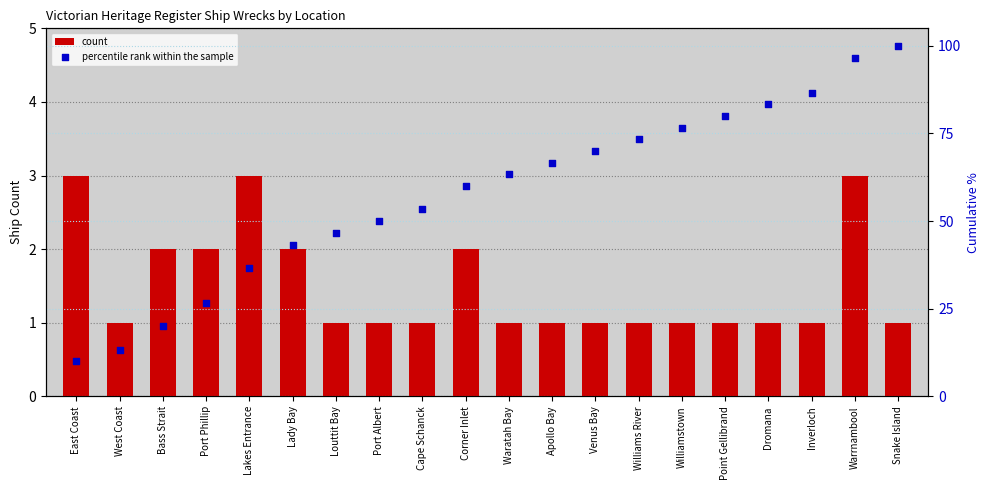

At how many categories does at least one series exceed 15?

18